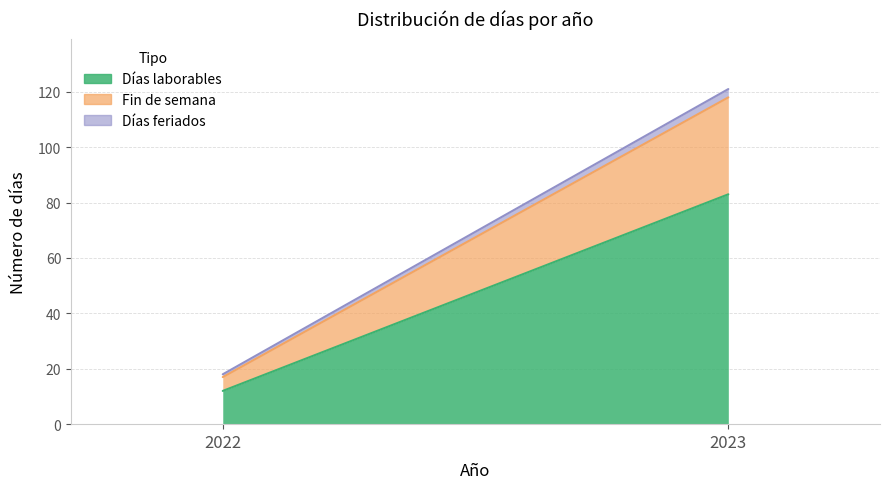

Between 2022 and 2023, which series saw the biggest shift?

Días laborables